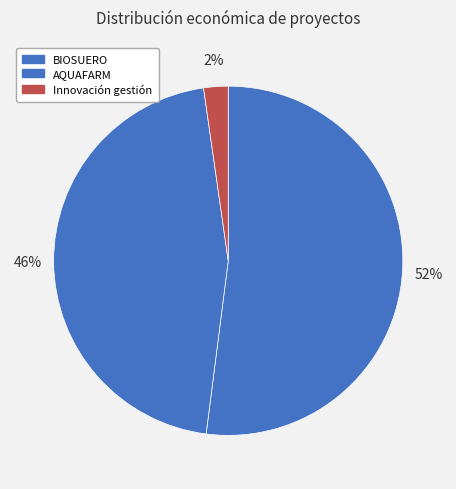

Count the number of slices in the pie.

3